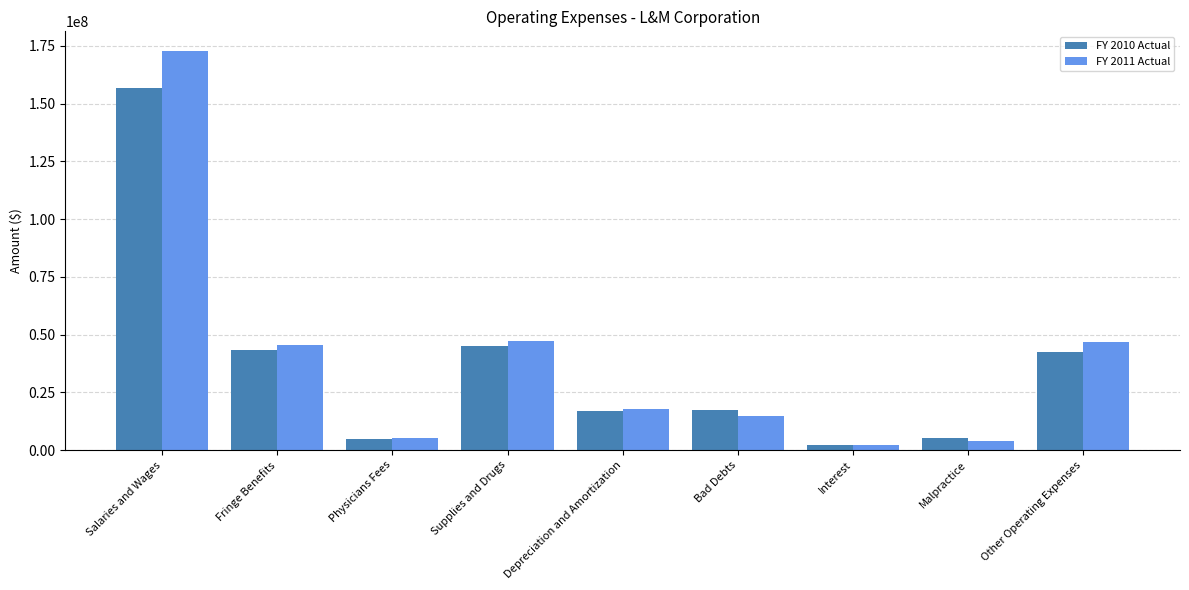

List the series in order of their peak value, lowest first.

FY 2010 Actual, FY 2011 Actual